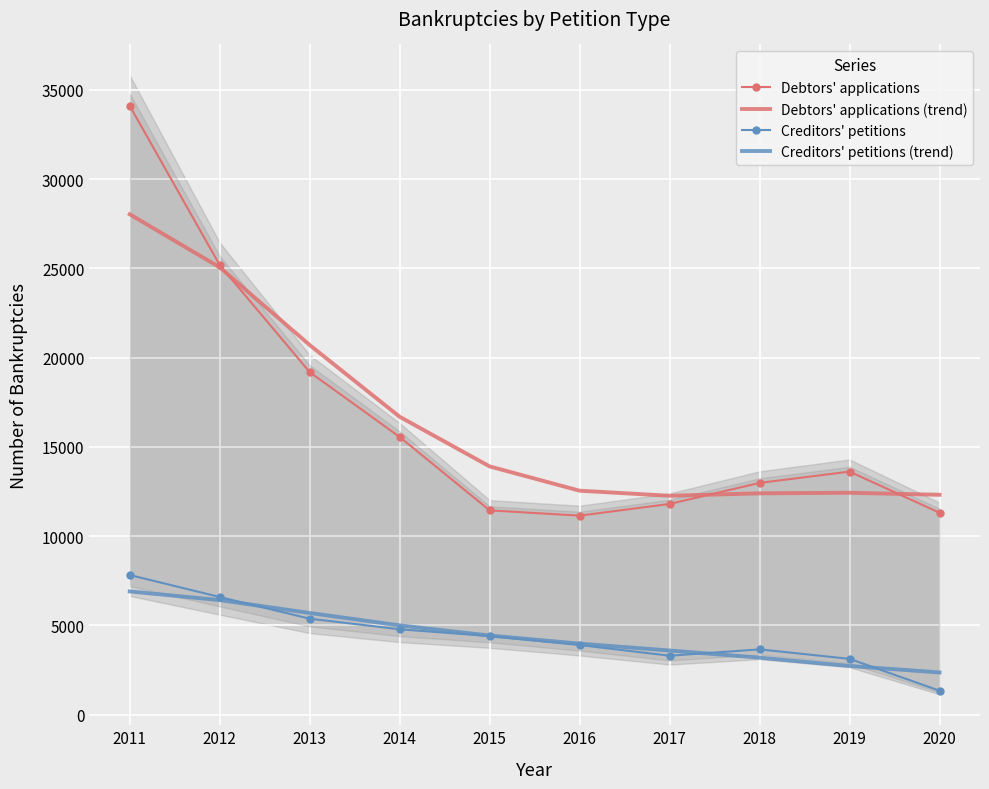

How many lines are shown in the chart?

4